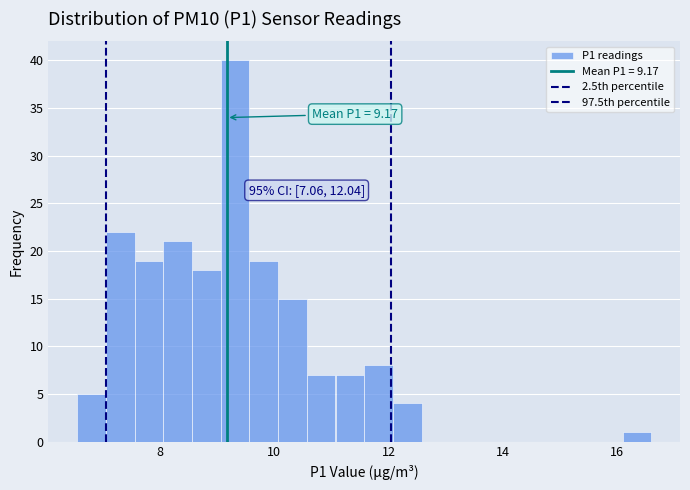

Read against the x-axis, roughly where is the centre of the tallest bar?

9.4